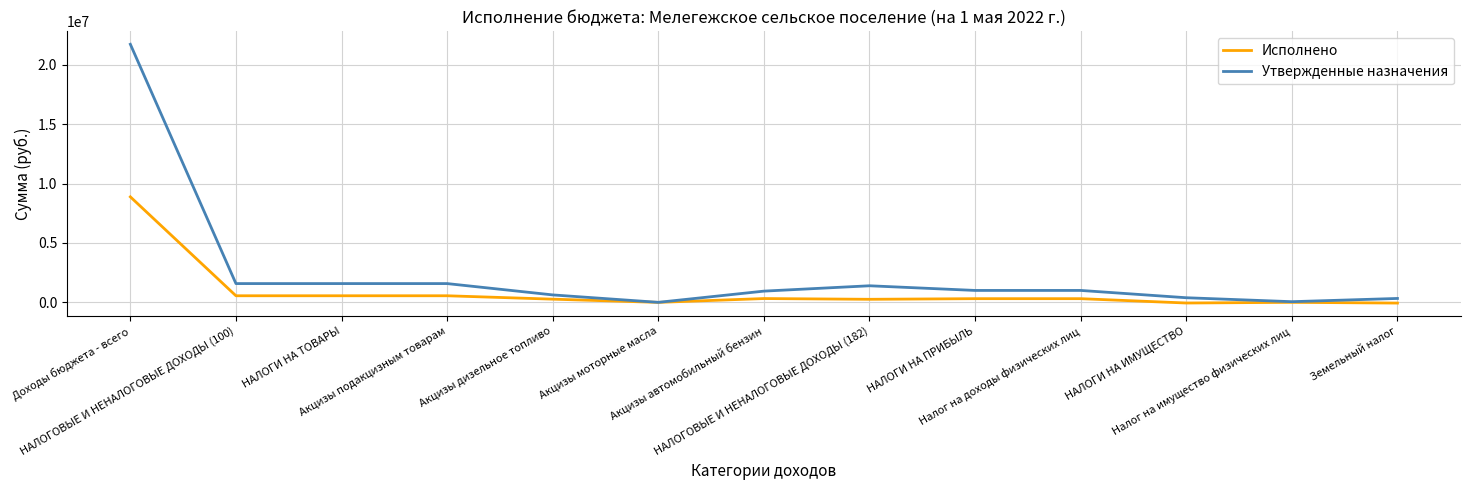

List the series in order of their peak value, highest first.

Утвержденные назначения, Исполнено